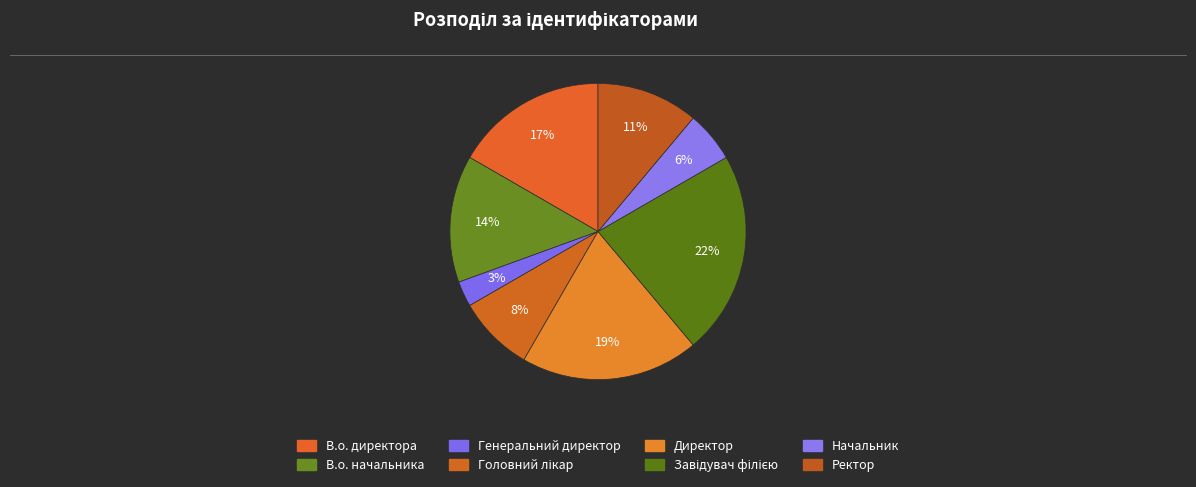

Count the number of slices in the pie.

8